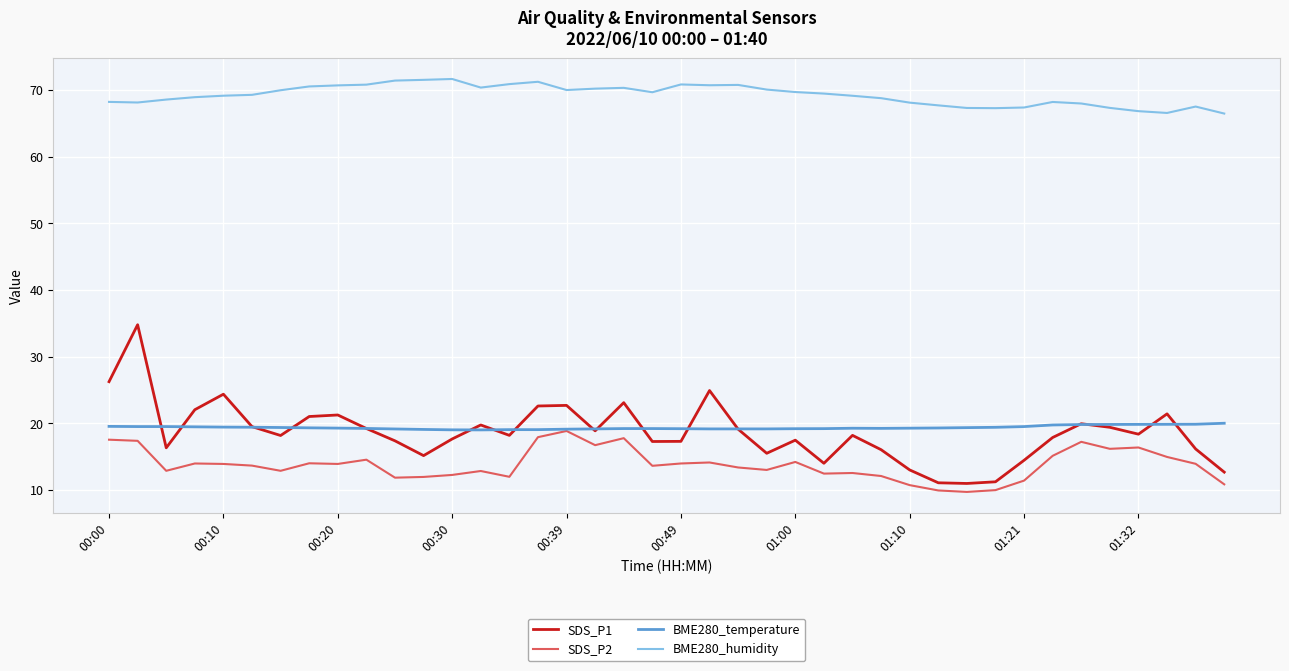

Which series has the largest range (max minus min)?

SDS_P1